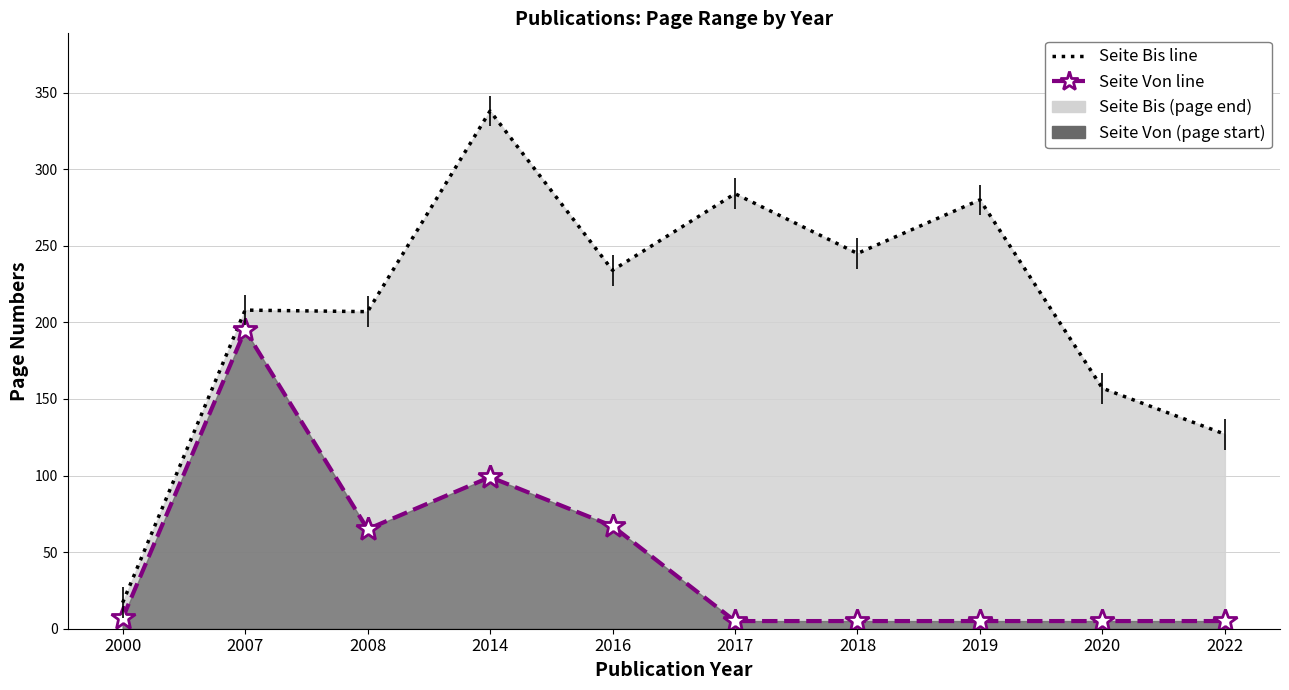

Rank the series by their maximum value, from highest to lowest.

Seite Bis, Seite Von